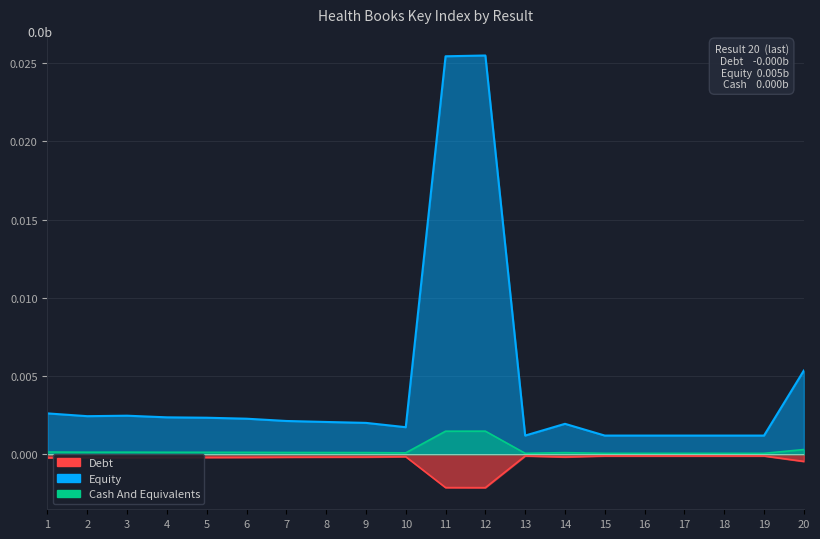

At which category does Debt reach its first local peak?

2